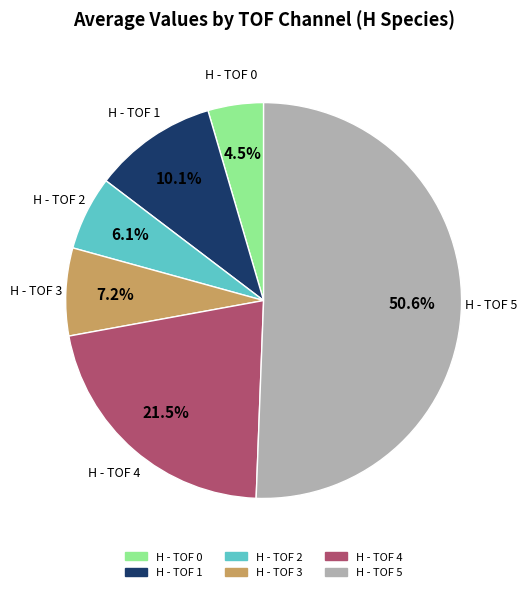

Count the number of slices in the pie.

6